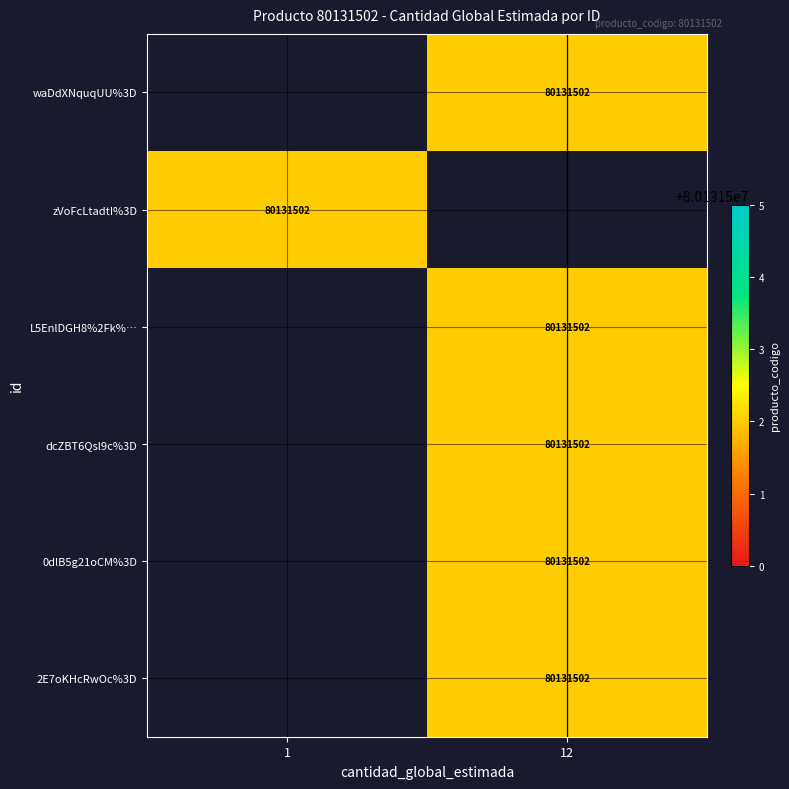

Rank the series by their average value, from highest to lowest.

row_0, row_1, row_2, row_3, row_4, row_5